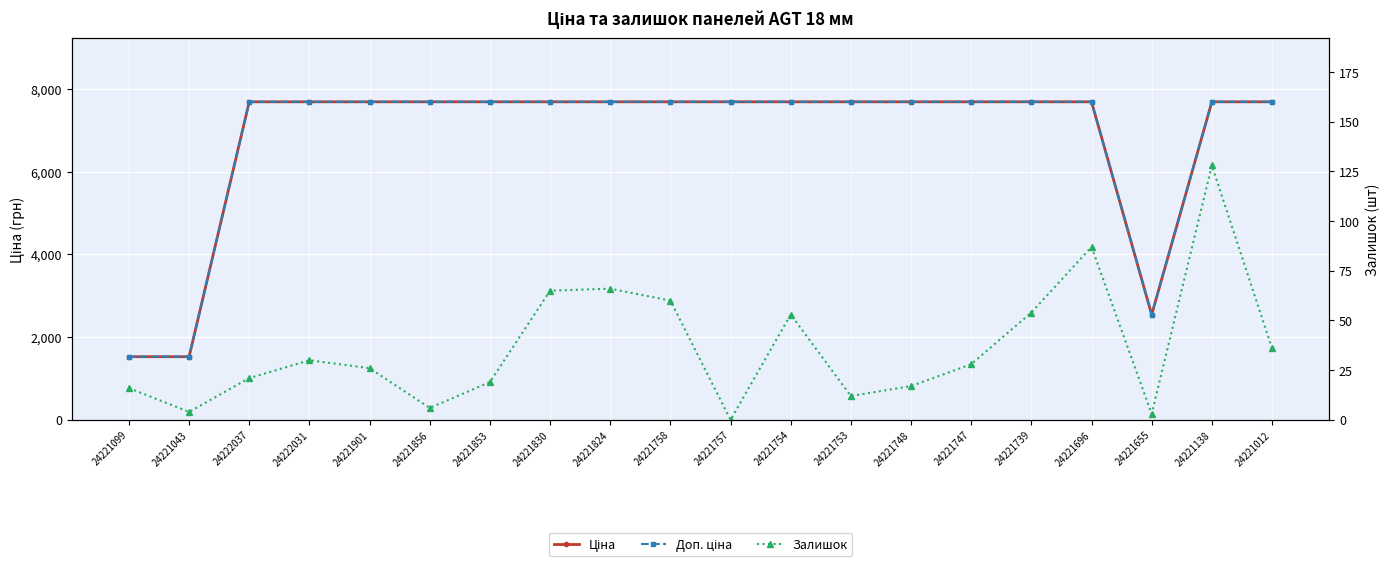

What is the average value of the Залишок series?

36.5